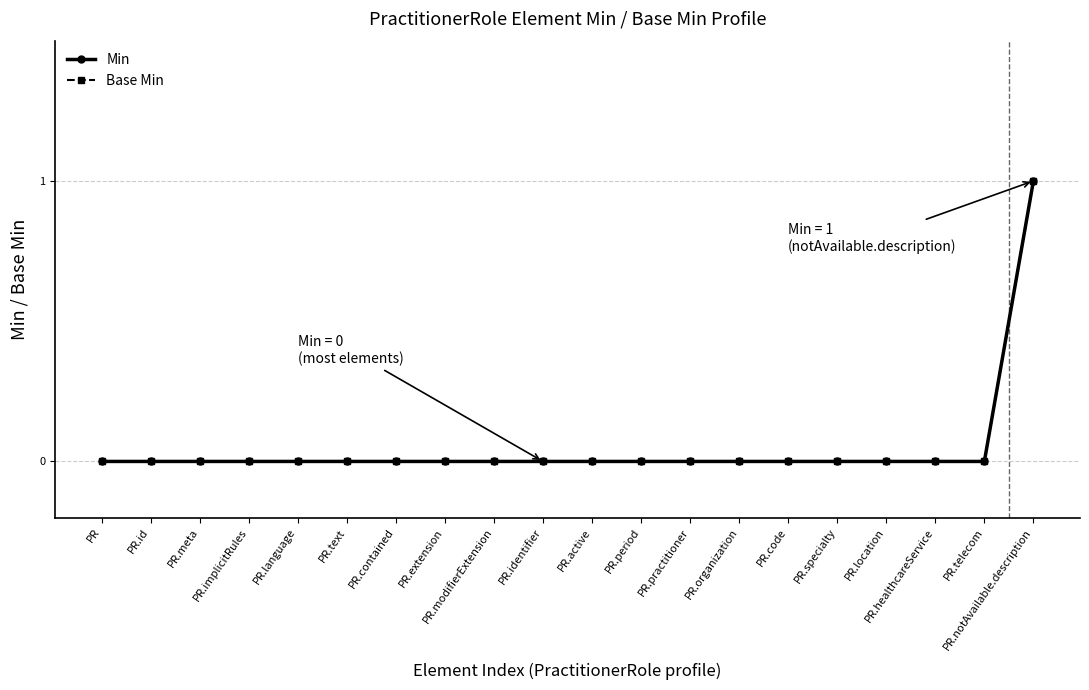

True or false: Min and Base Min intersect in this chart.

False